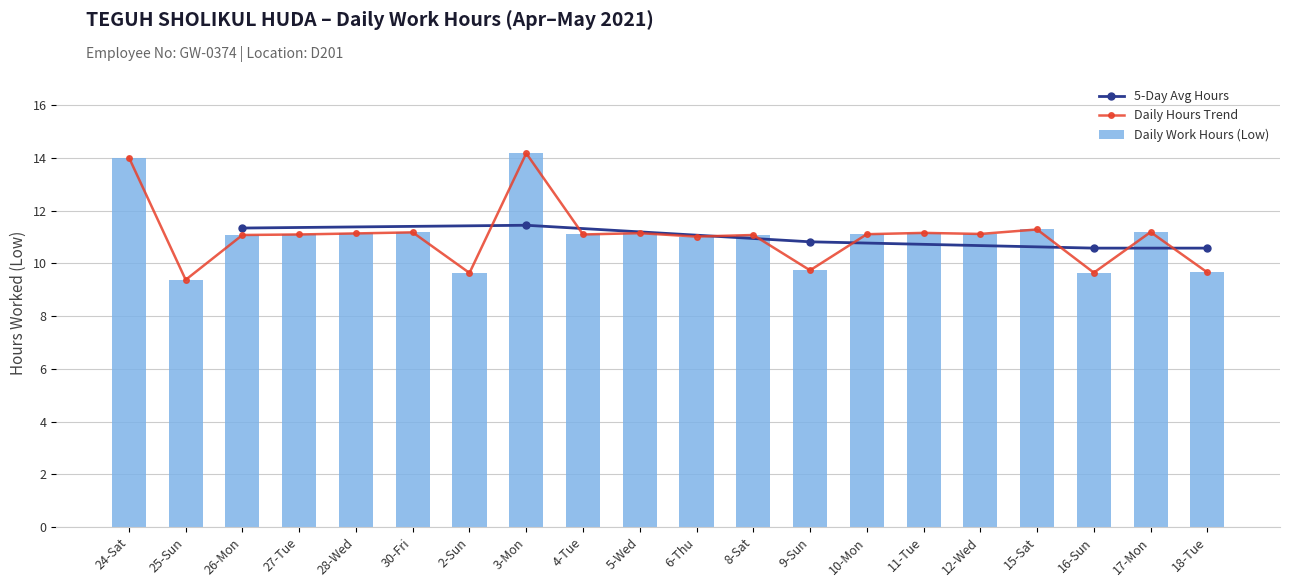

Reading right to left, what are all the values shown in this chart?

18-Tue=9.7	17-Mon=11.2	16-Sun=9.7	15-Sat=11.3	12-Wed=11.1	11-Tue=11.2	10-Mon=11.1	9-Sun=9.7	8-Sat=11.1	6-Thu=11.0	5-Wed=11.2	4-Tue=11.1	3-Mon=14.2	2-Sun=9.6	30-Fri=11.2	28-Wed=11.1	27-Tue=11.1	26-Mon=11.1	25-Sun=9.4	24-Sat=14.0